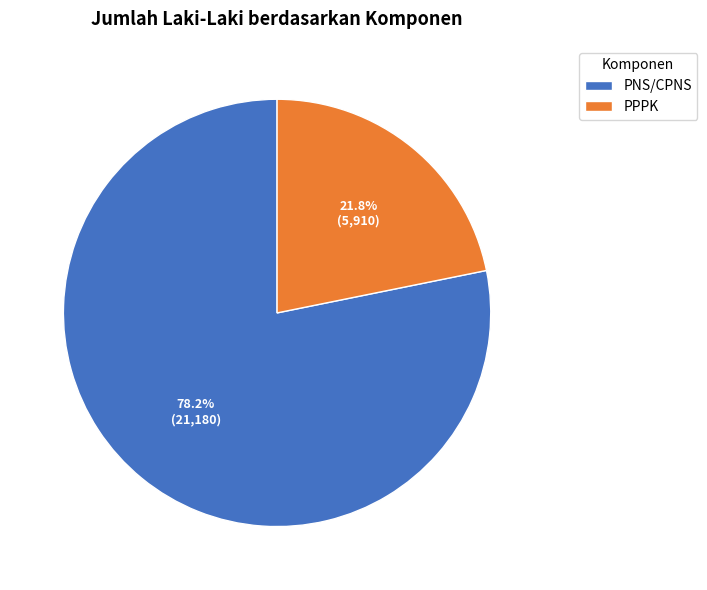

Is PNS/CPNS the majority of the pie?

Yes